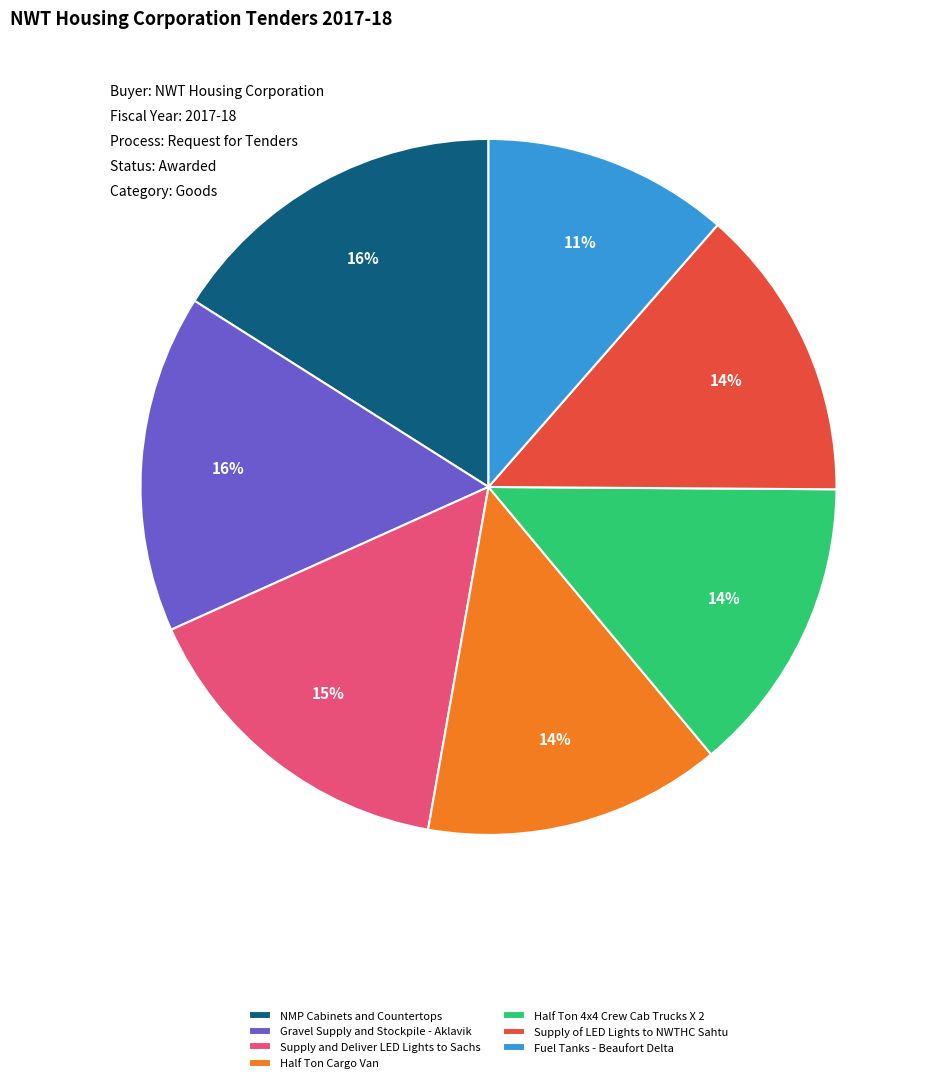

To the nearest percent, what is the combined percentage of NMP Cabinets and Countertops and Supply of LED Lights to NWTHC Sahtu?

30%